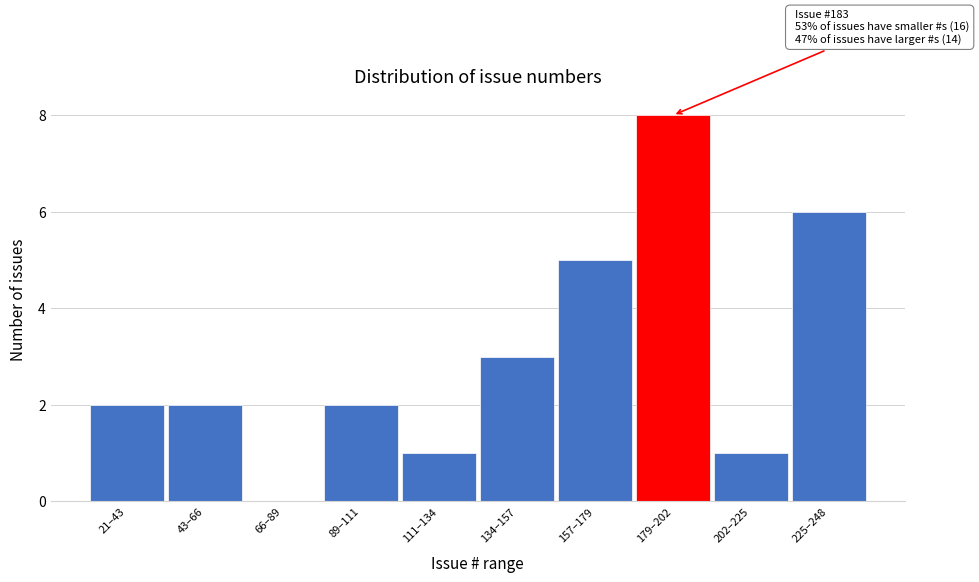

Reading left to right, extract all data points from this chart.

21–43=2	43–66=2	66–89=0	89–111=2	111–134=1	134–157=3	157–179=5	179–202=8	202–225=1	225–248=6